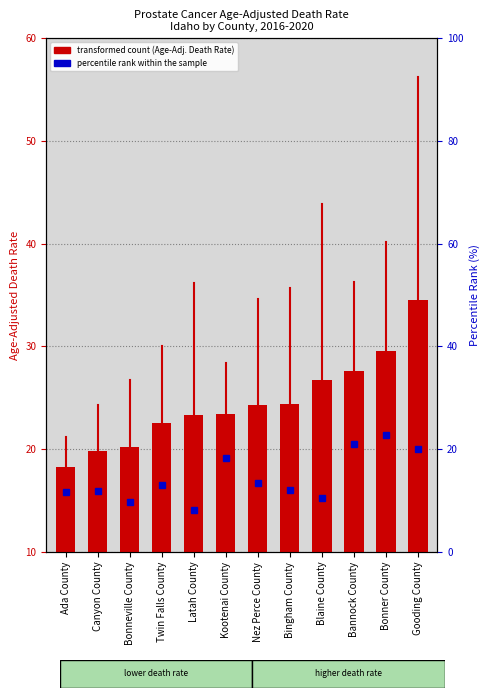

How many bars are there in total?

12